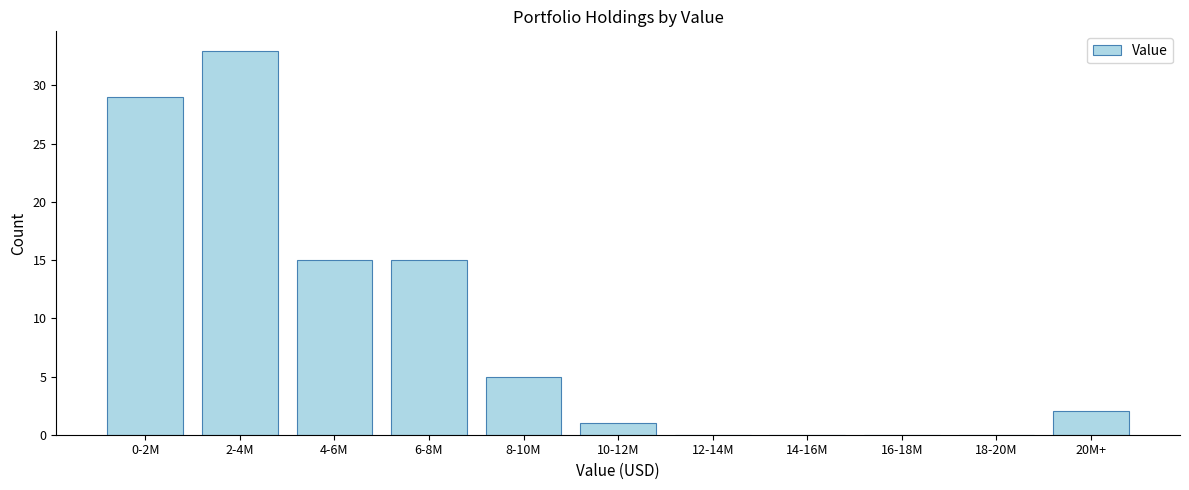

Reading left to right, list all the values displayed in this chart.

0-2M=29	2-4M=33	4-6M=15	6-8M=15	8-10M=5	10-12M=1	12-14M=0	14-16M=0	16-18M=0	18-20M=0	20M+=2